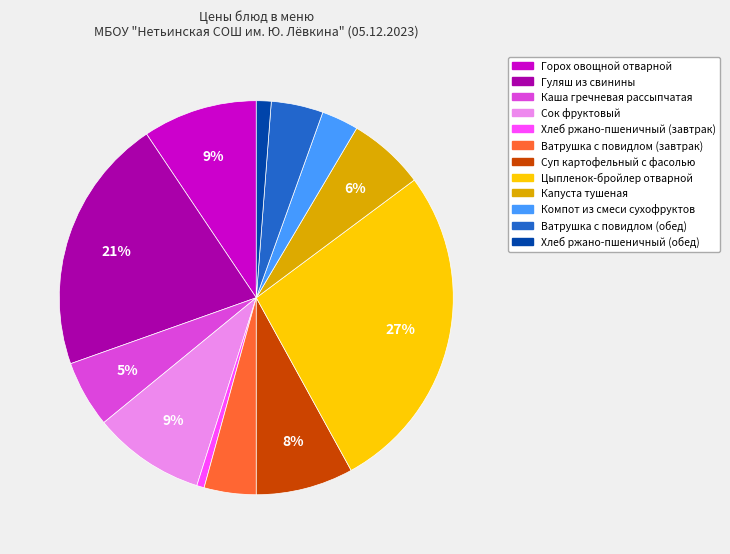

To the nearest percent, what is the average slice percentage?

8%